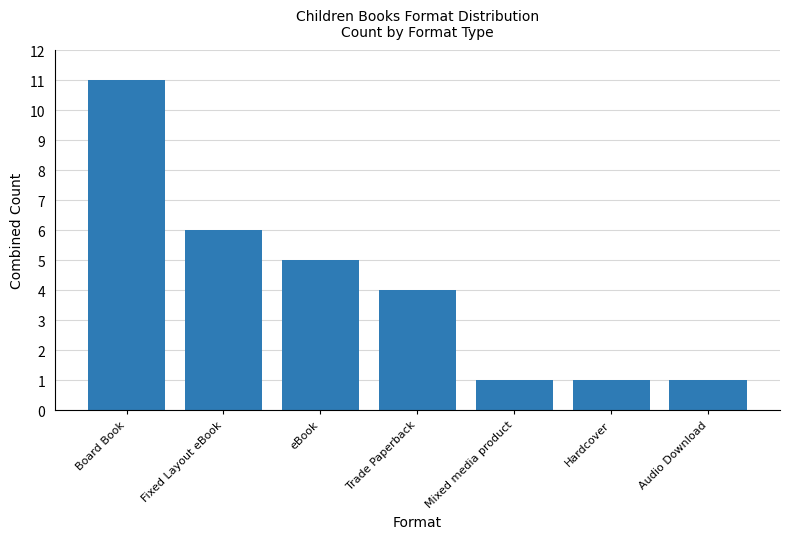

How many values are below 4?

3